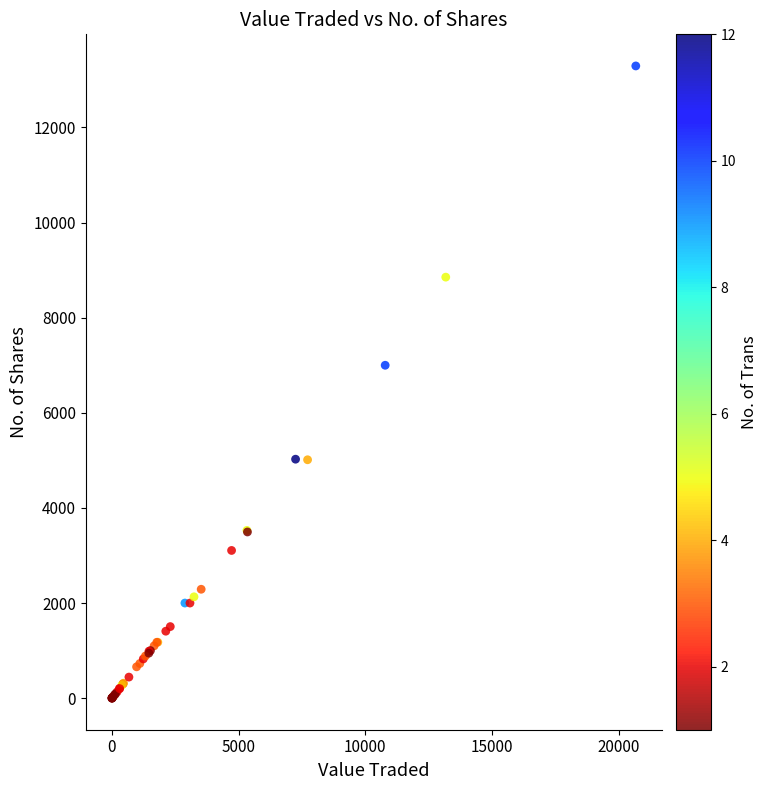

What Y value in the scatter plot is closest to 6647?

7000